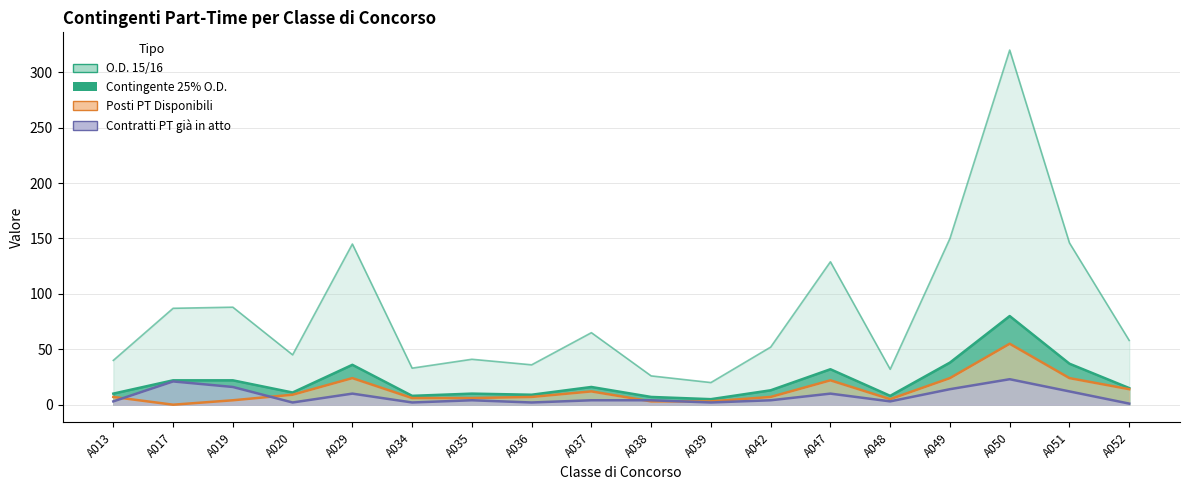

At which category is the sum across all series the highest?

A050